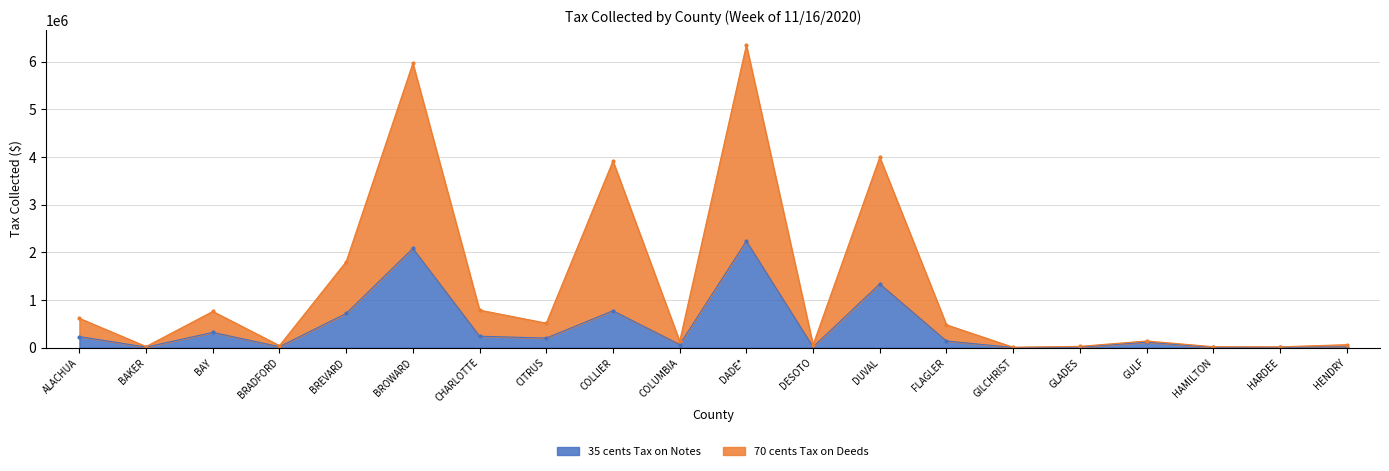

What is the maximum value shown in the chart?

6345552.6